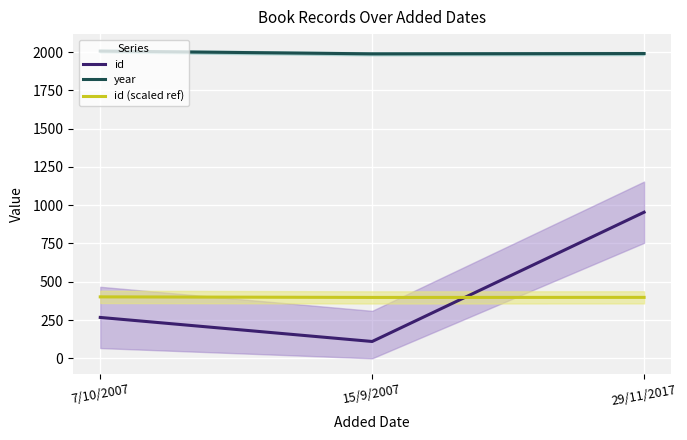

Between 7/10/2007 and 29/11/2017, which series saw the biggest shift?

id